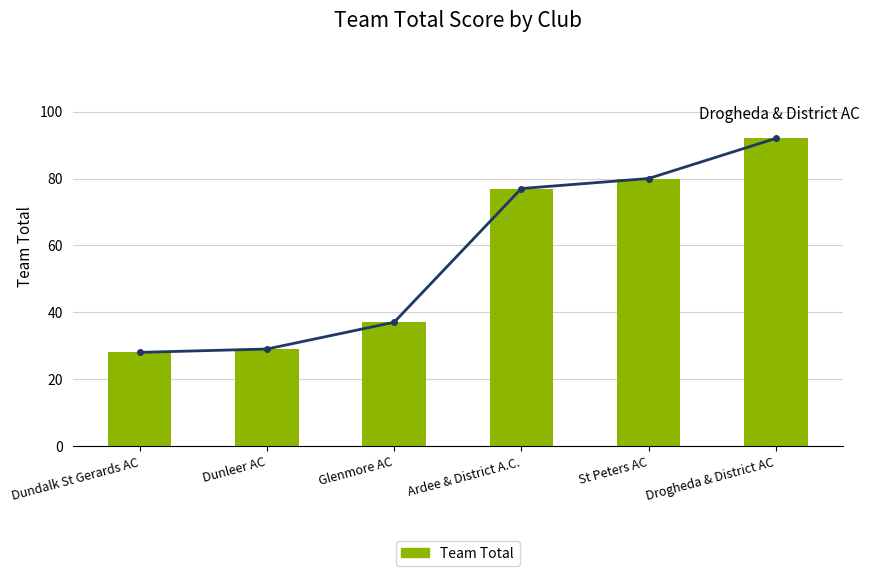

List the labels in order of value, smallest first.

Dundalk St Gerards AC, Dunleer AC, Glenmore AC, Ardee & District A.C., St Peters AC, Drogheda & District AC